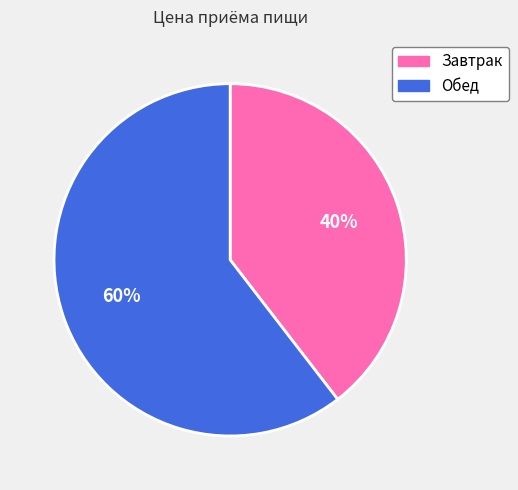

Which category has the smallest portion of the pie?

Завтрак